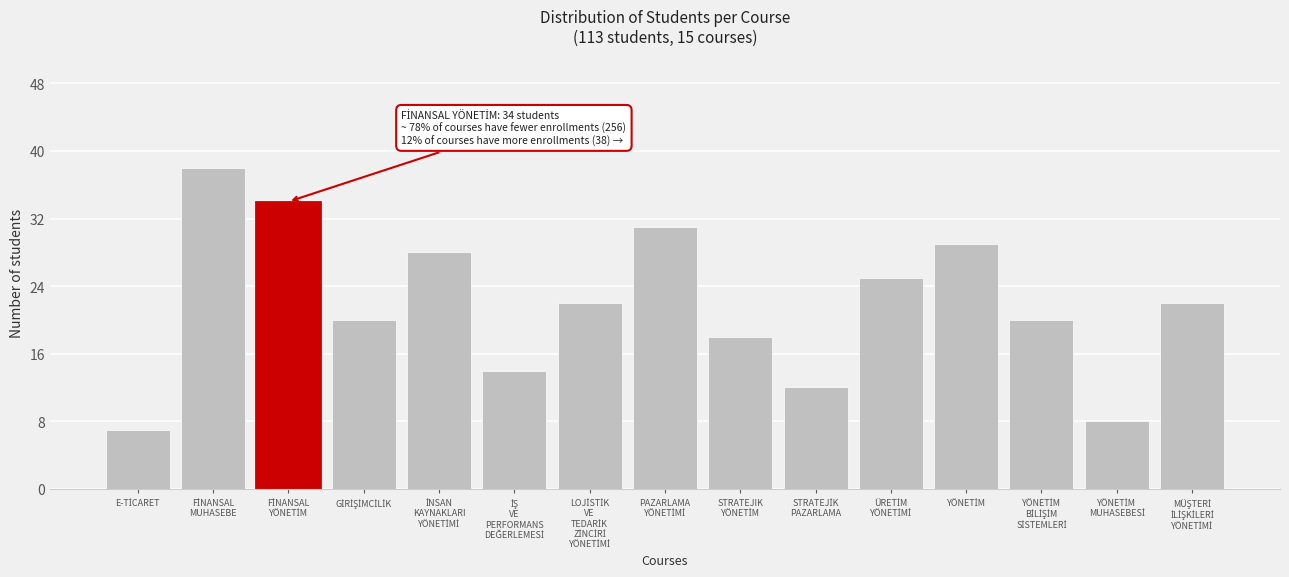

What is the average value?

22